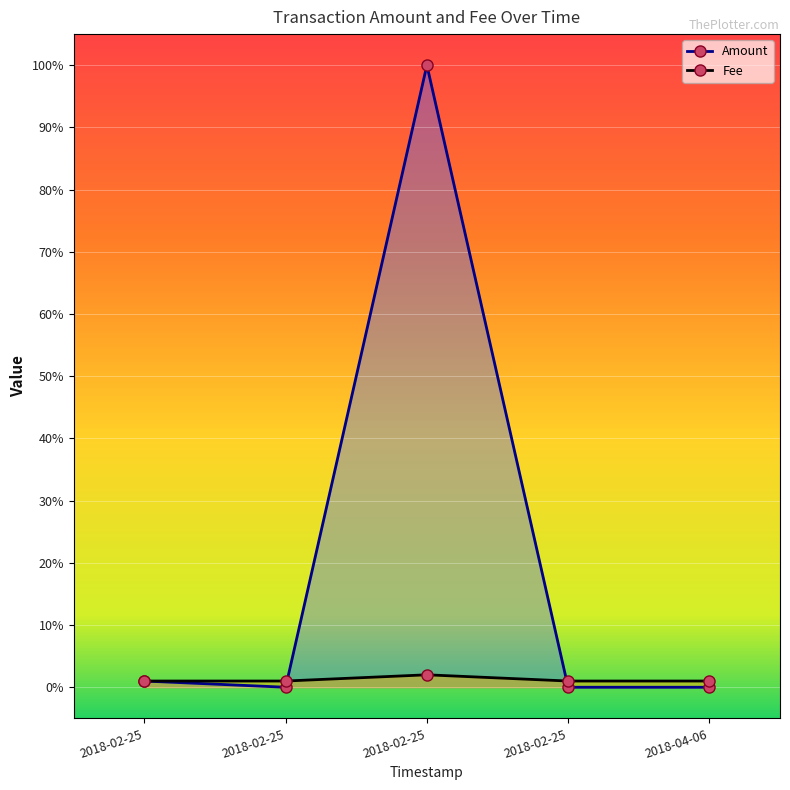

At which label does Amount reach its peak?

2018-02-25